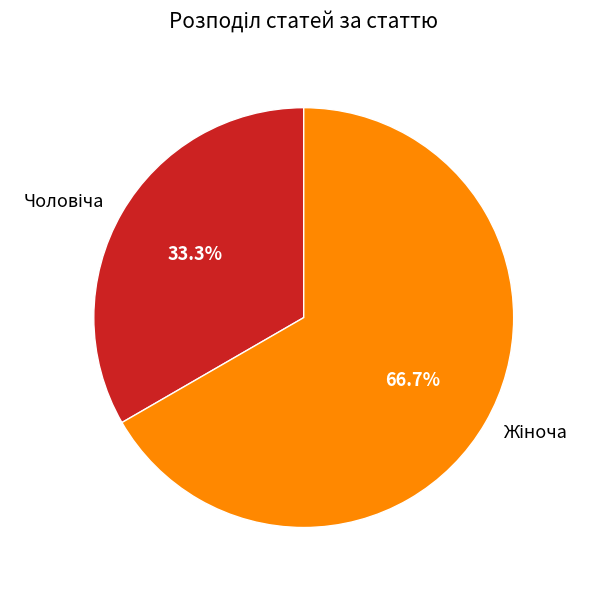

Does any single category account for the majority?

Yes